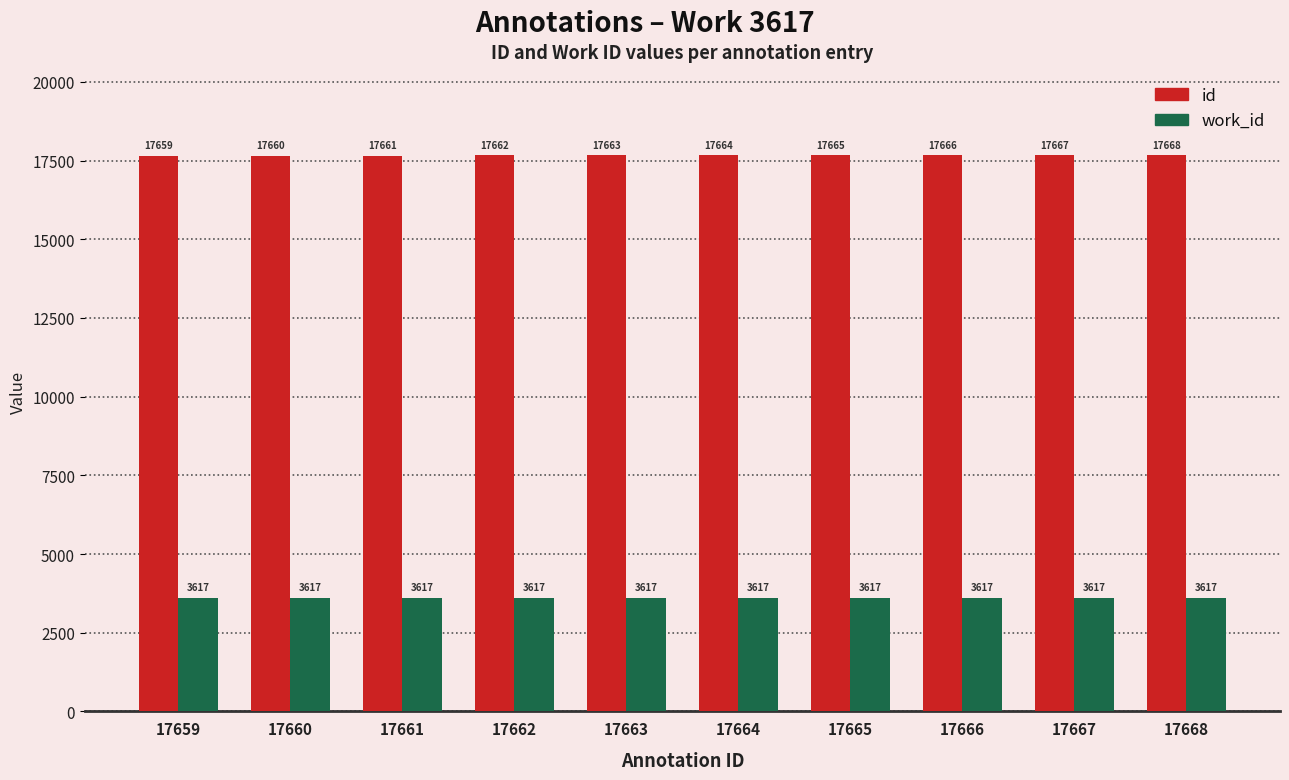

True or false: id has a value of 4867 at 17661.

False